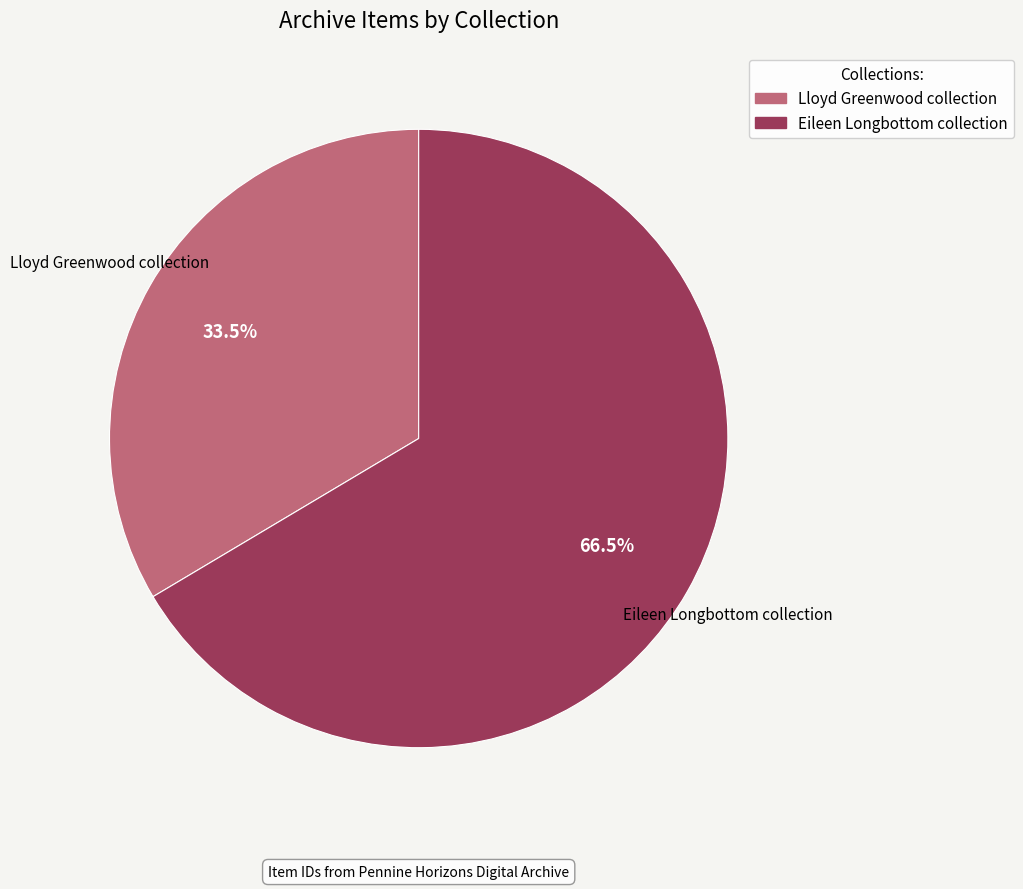

To the nearest percent, what is the combined percentage of Lloyd Greenwood collection and Eileen Longbottom collection?

100%